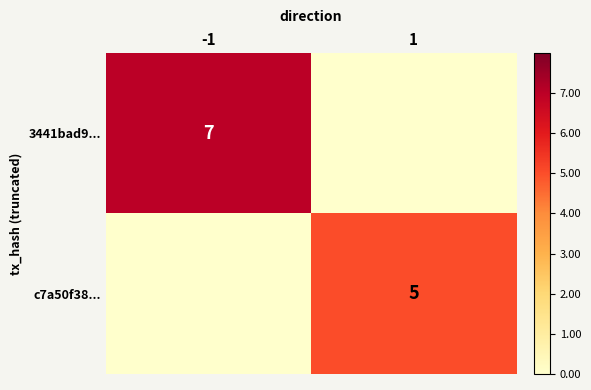

The 3441bad9... series shows 7 at -1. True or false?

True